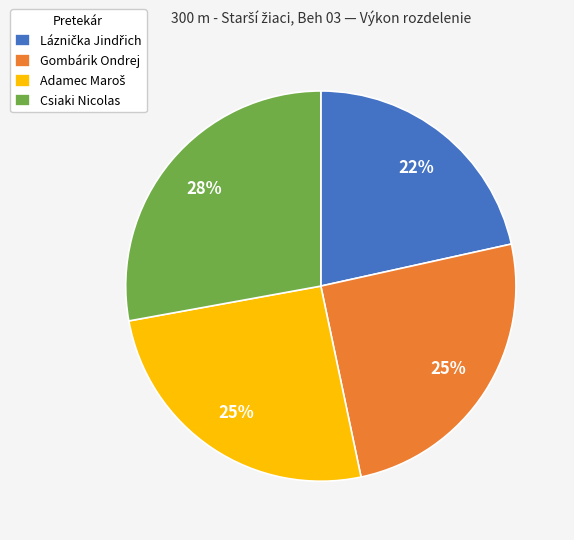

Does any single category account for the majority?

No